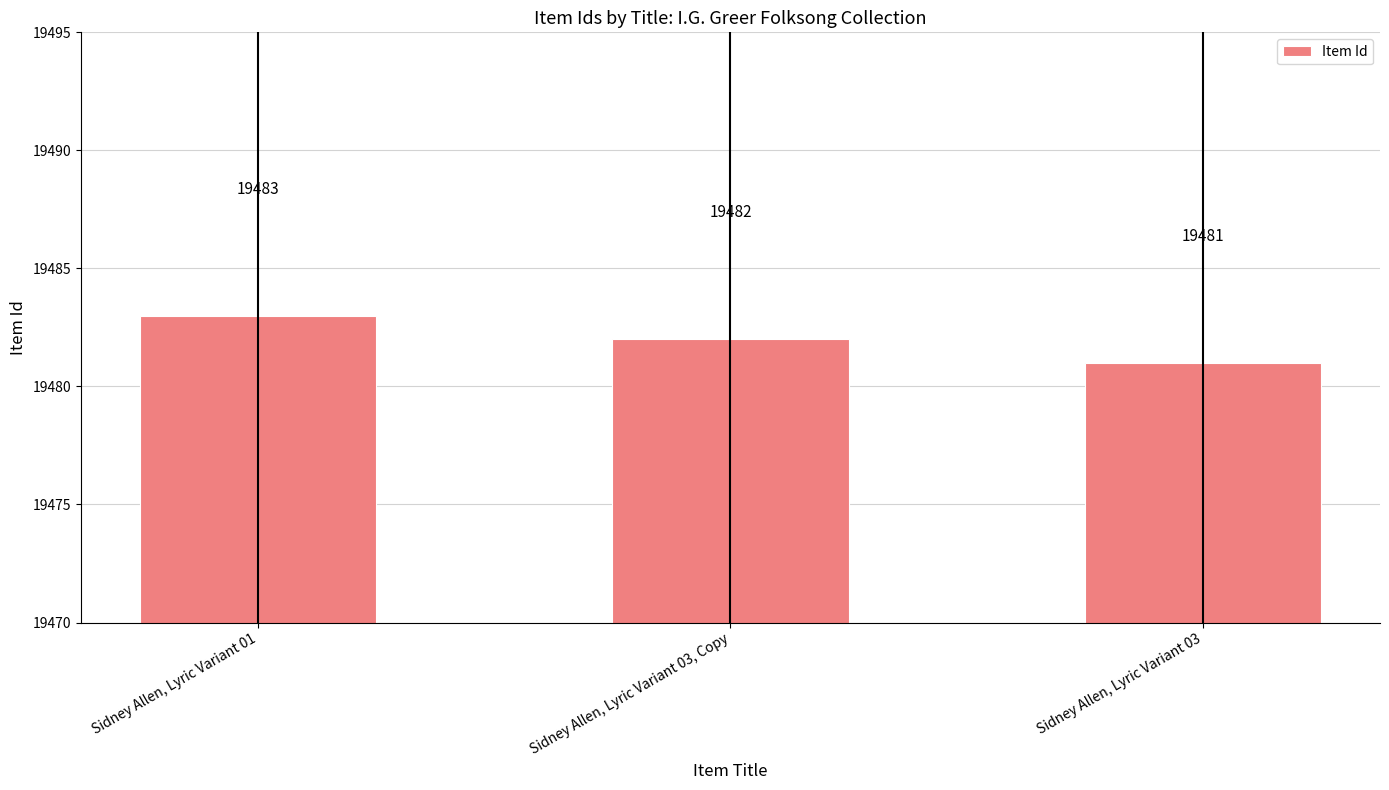

Which label corresponds to the largest value in the chart?

Sidney Allen, Lyric Variant 01